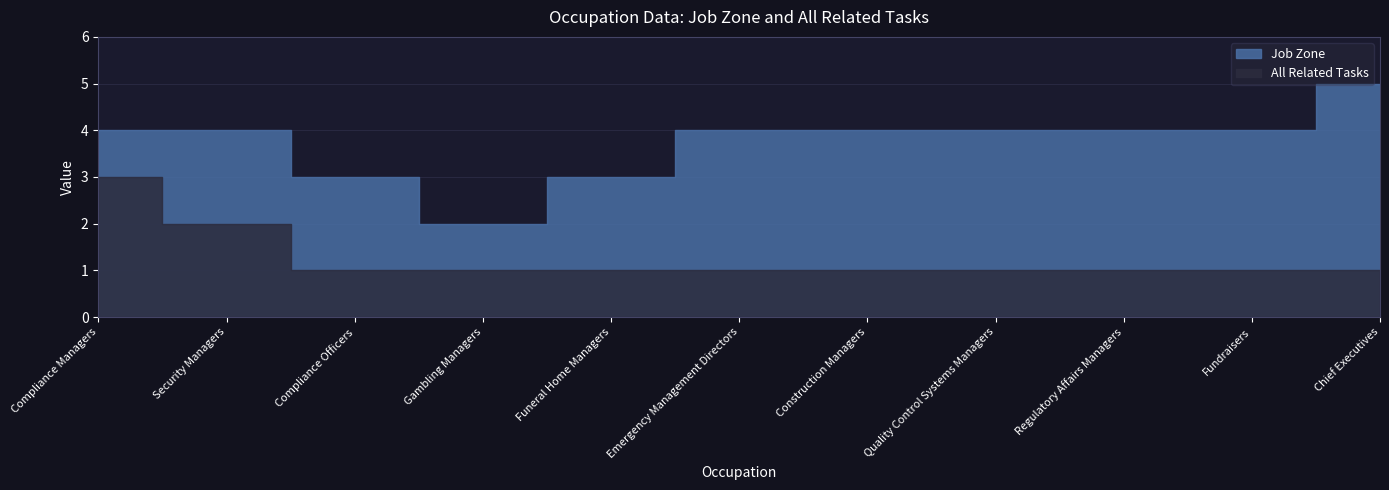

What is the label of the 4th point from the right?

Quality Control Systems Managers